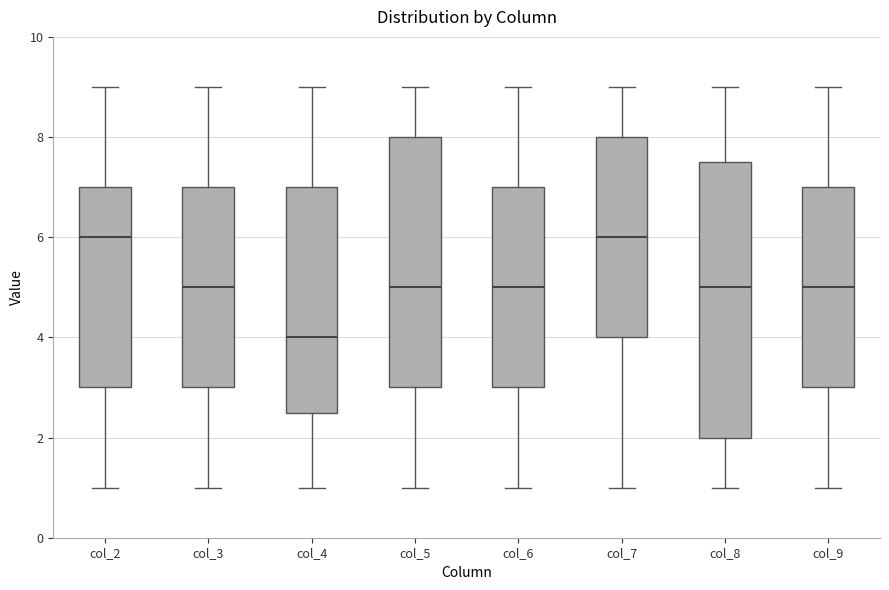

Reading left to right, transcribe this box plot: for each box, give where its median line is, the range the box spans, and where its two whiskers end, as read against the y-axis. The values are not printed on the chart, so give them approximately, as read against the axis.

col_2: median 6.0, box 3.0 to 7.0, whiskers 1.0 to 9.0
col_3: median 5.0, box 3.0 to 7.0, whiskers 1.0 to 9.0
col_4: median 4.0, box 2.6 to 7.0, whiskers 1.0 to 9.0
col_5: median 5.0, box 3.0 to 8.0, whiskers 1.0 to 9.0
col_6: median 5.0, box 3.0 to 7.0, whiskers 1.0 to 9.0
col_7: median 6.0, box 4.0 to 8.0, whiskers 1.0 to 9.0
col_8: median 5.0, box 2.0 to 7.6, whiskers 1.0 to 9.0
col_9: median 5.0, box 3.0 to 7.0, whiskers 1.0 to 9.0